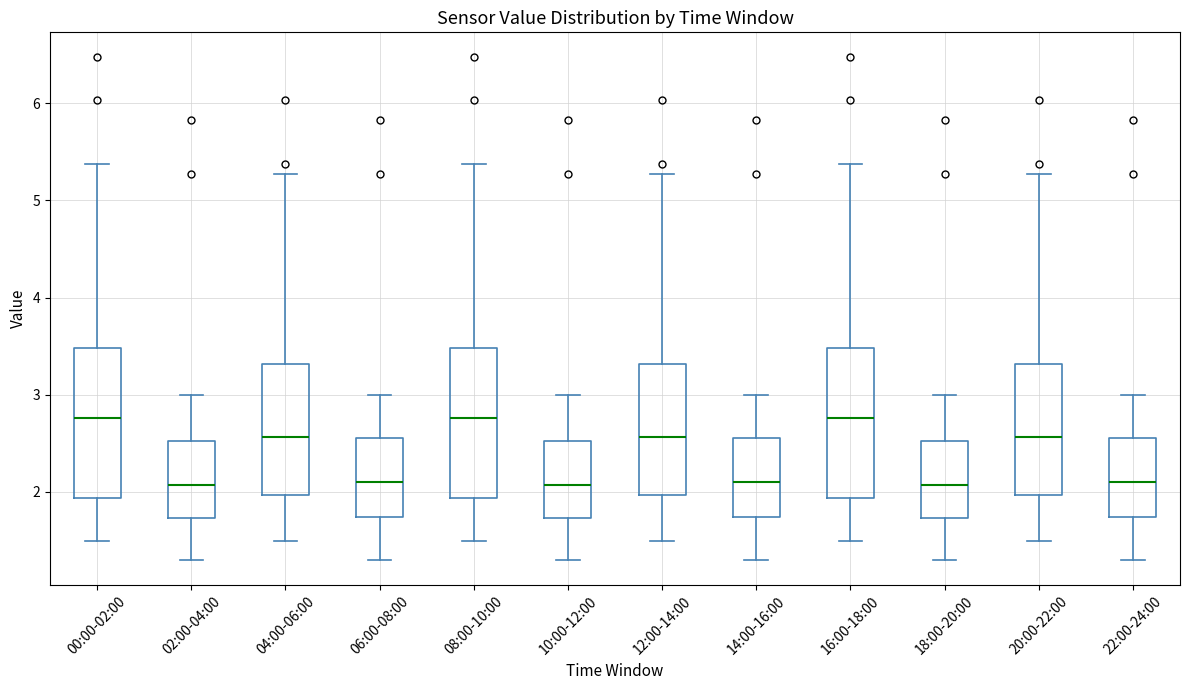

Where is the lower edge of the box for 20:00-22:00 on the y-axis? The values are not printed on the chart, so give them approximately, as read against the axis.

2.0